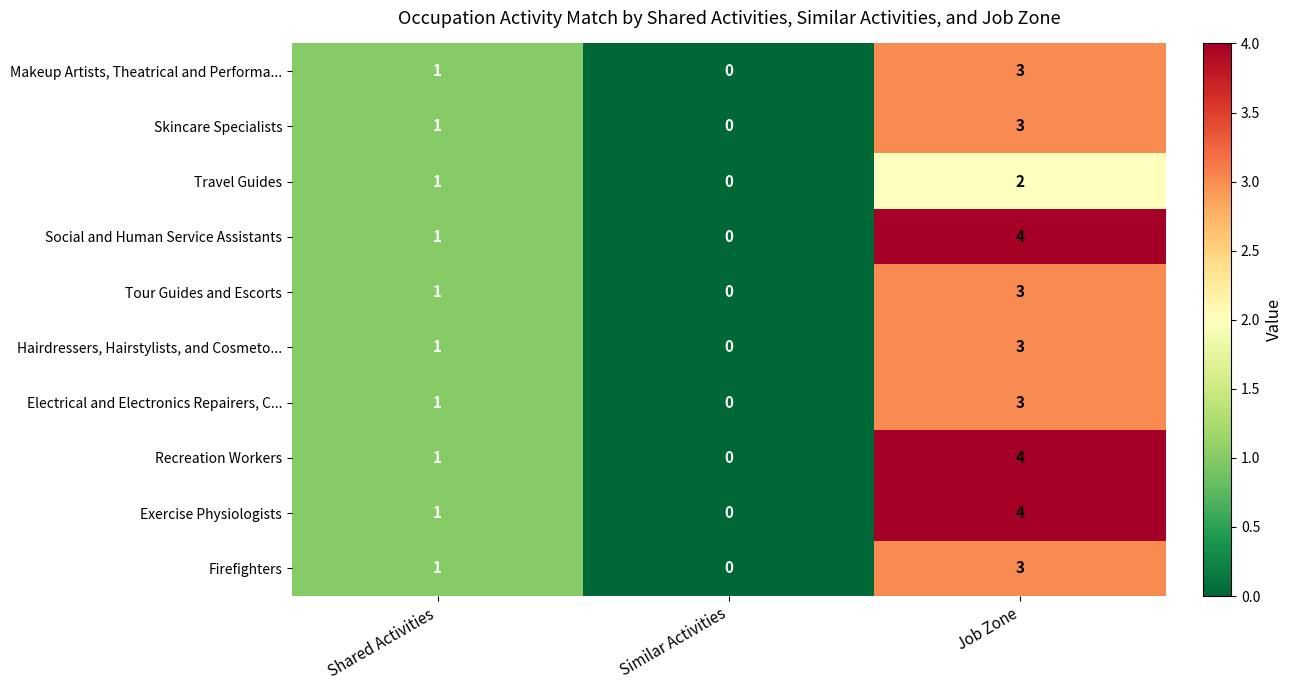

What is the difference between the highest and lowest values at Job Zone?

2